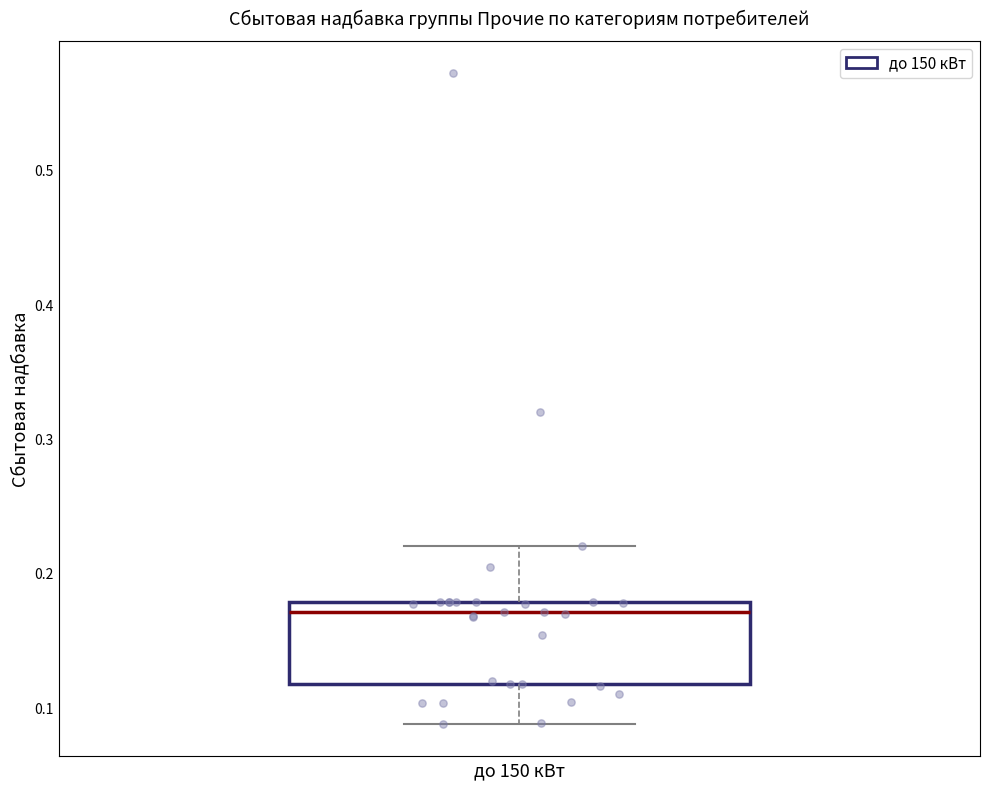

Transcribe this box plot: give where the median line is, the range the box spans, and where the two whiskers end, as read against the y-axis. The values are not printed on the chart, so give them approximately, as read against the axis.

median 0.17, box 0.12 to 0.18, whiskers 0.09 to 0.22